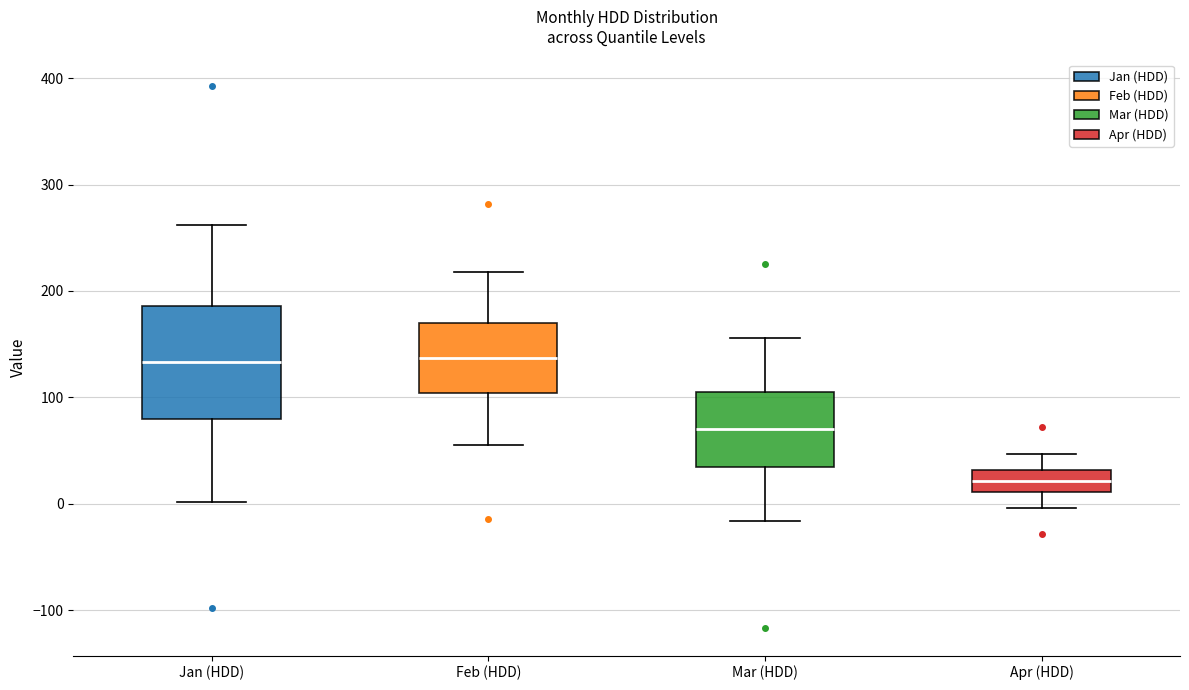

Which box is the tallest, from its lower edge to its upper edge?

Jan (HDD)